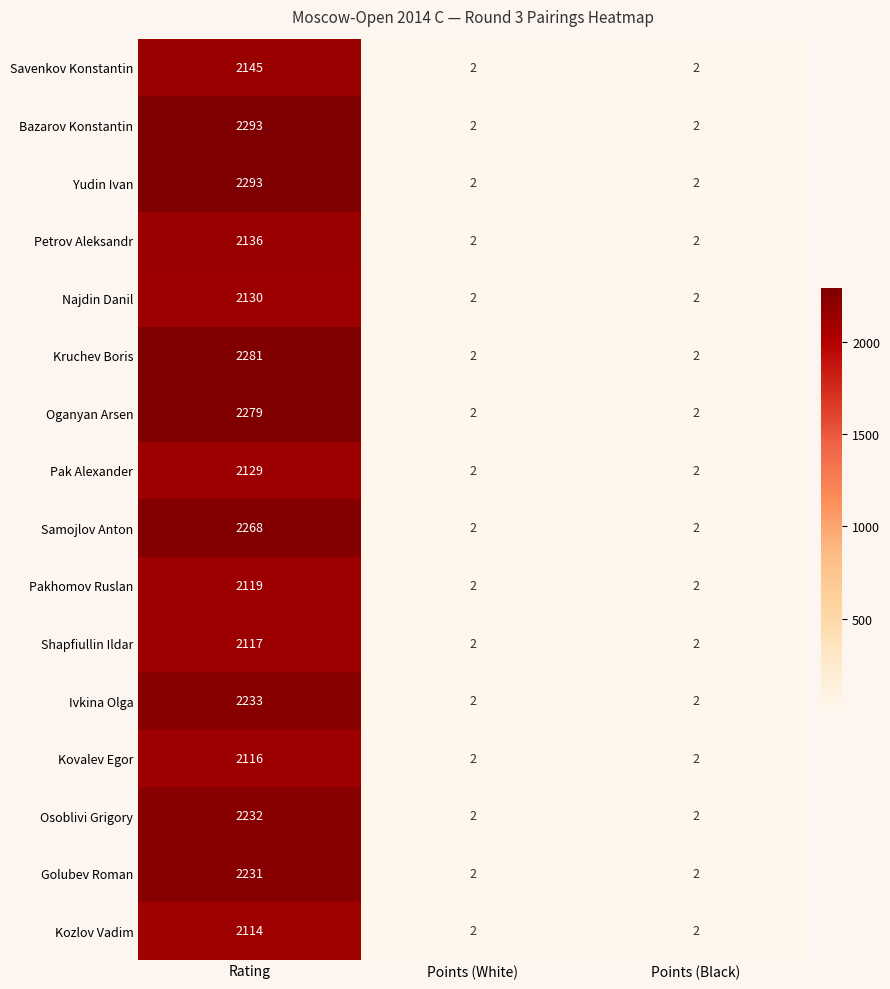

What is the difference between the maximum and minimum values in the Bazarov Konstantin series?

2291